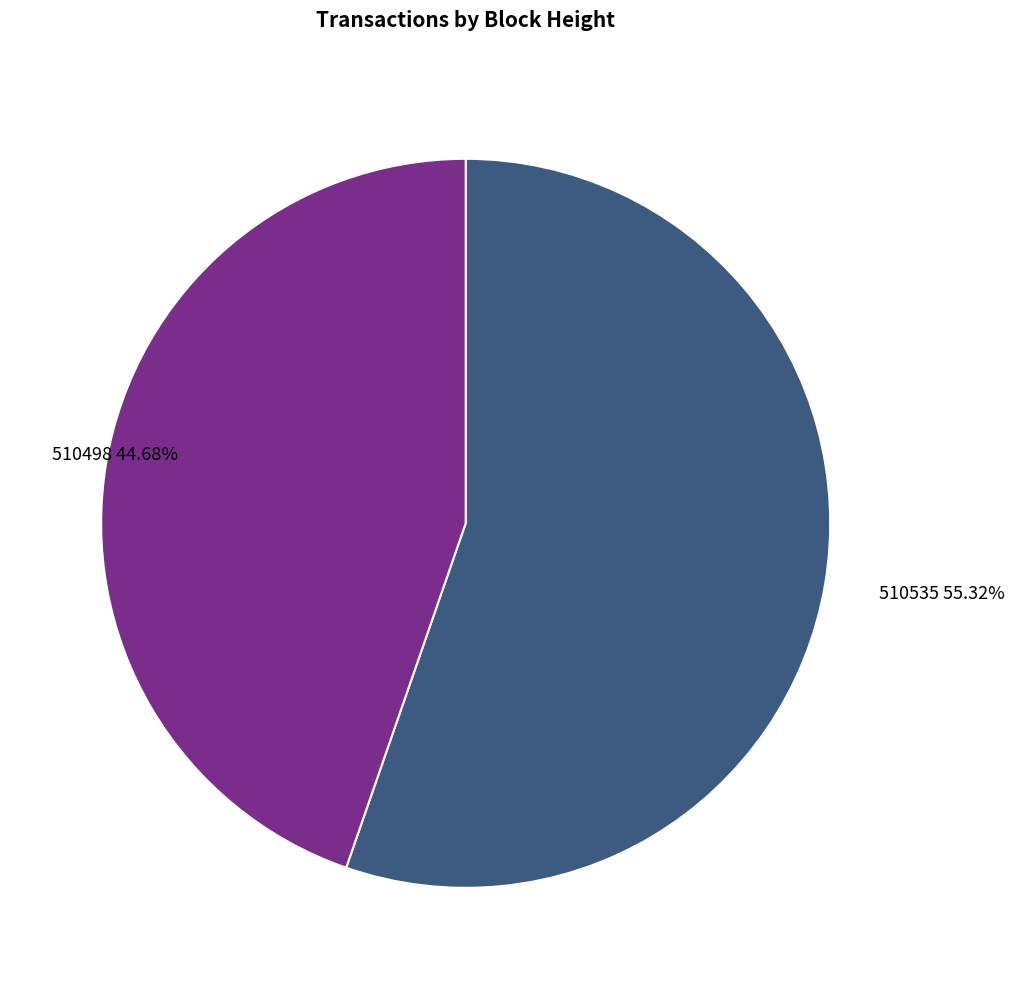

Rank the categories by value from highest to lowest.

510535, 510498